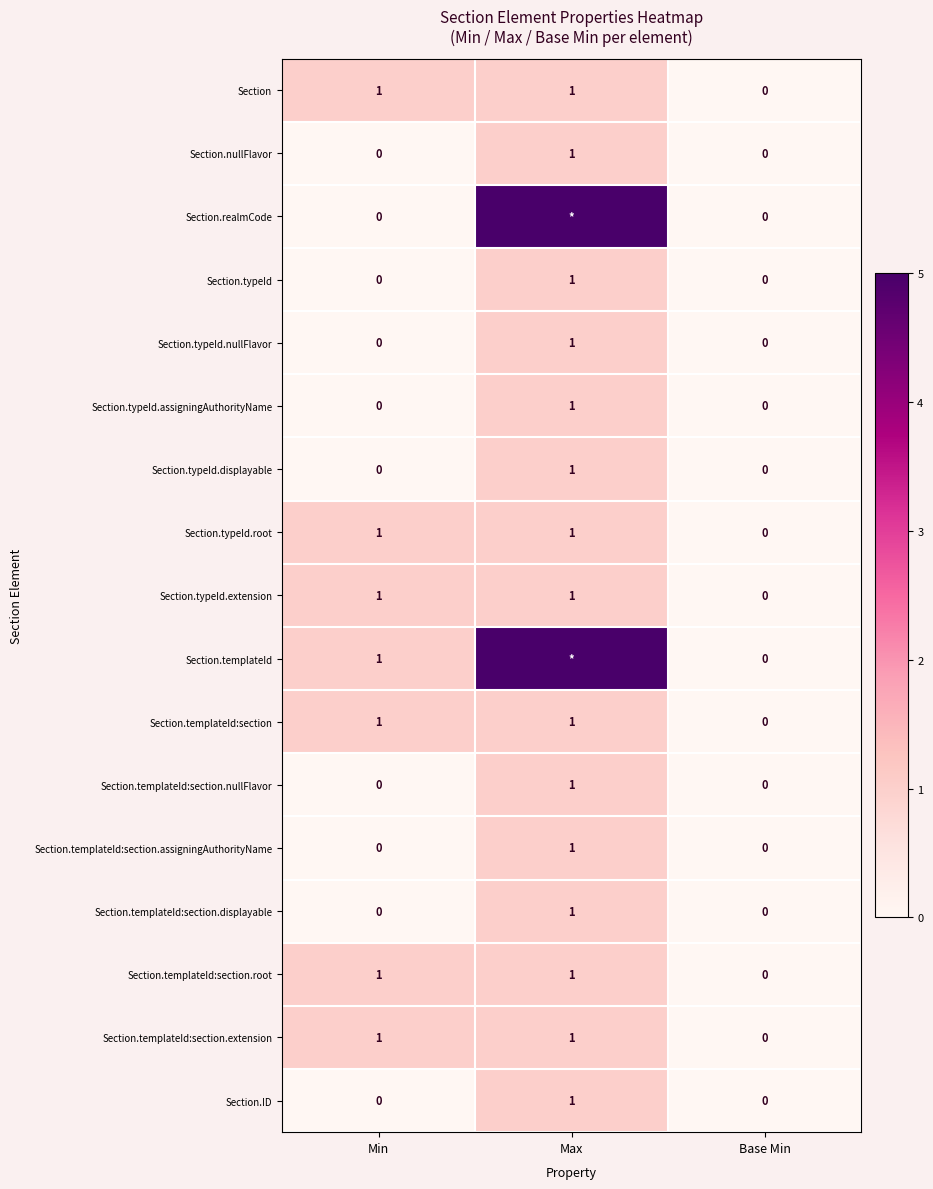

Where is Section.typeId.extension nearest to the value 0?

Base Min